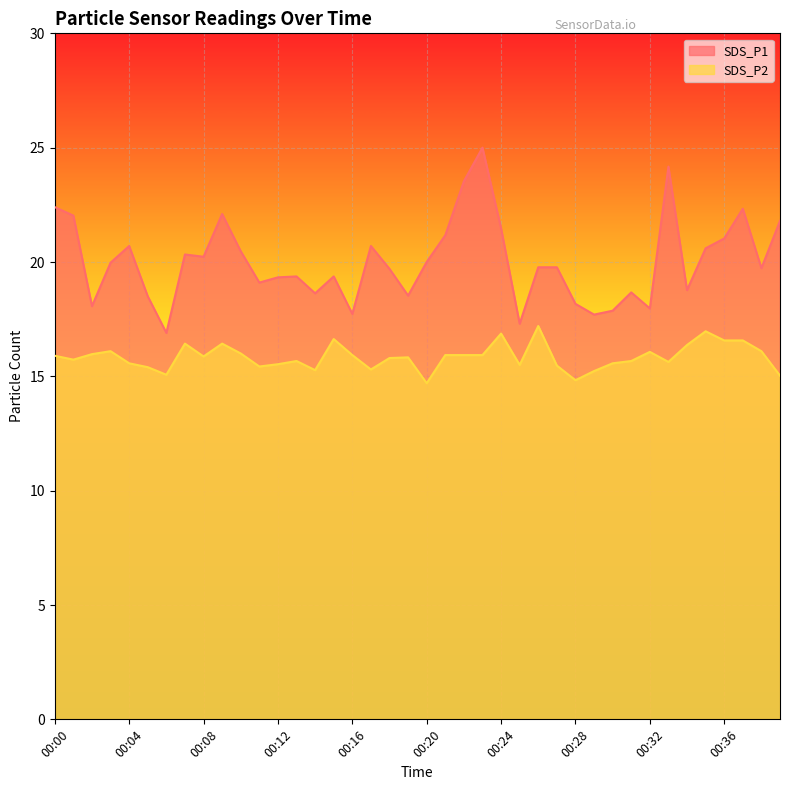

Where is the first local maximum for SDS_P2?

00:03